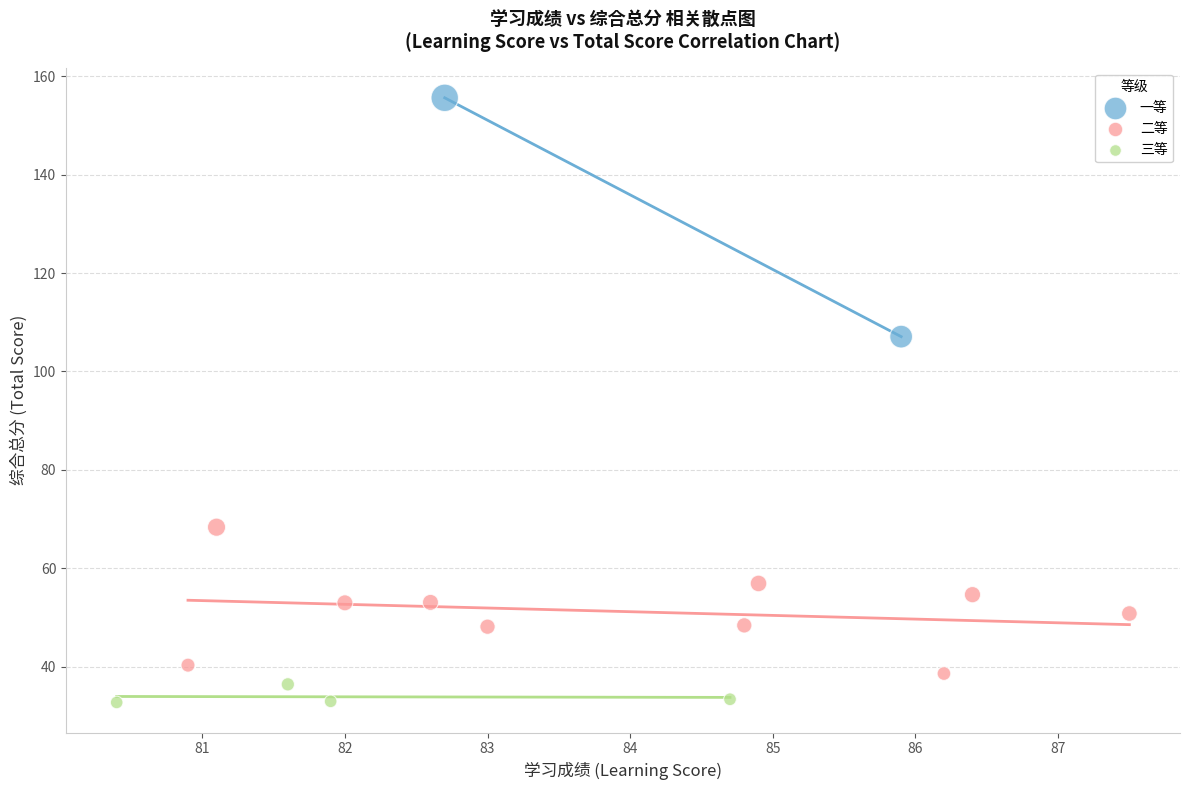

What are all the series names shown in the legend?

一等, 二等, 三等